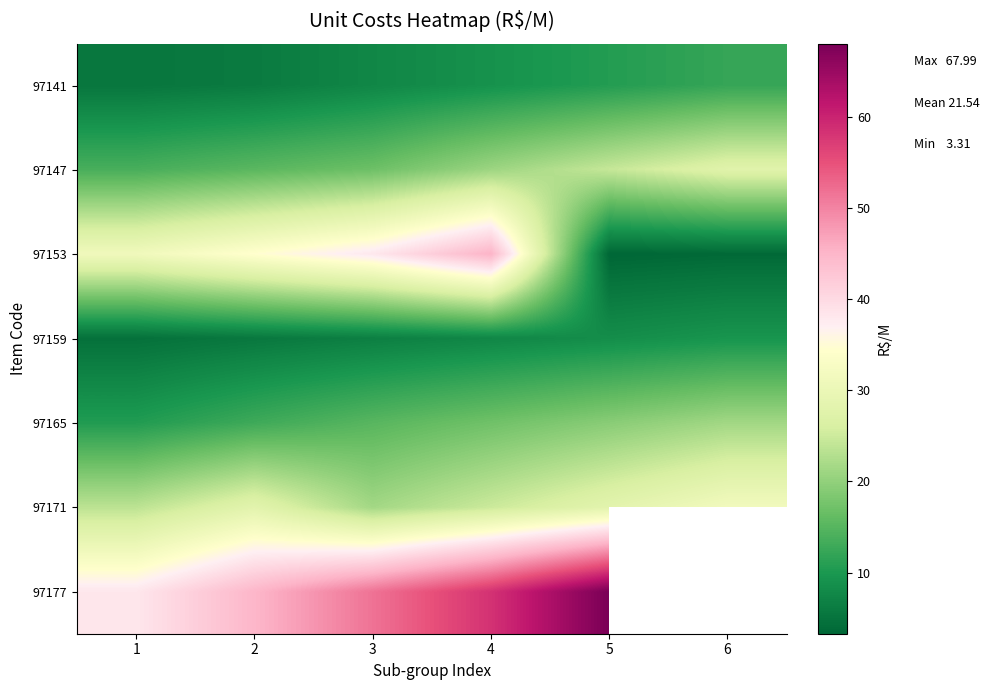

What is the spread (max minus min) of values at 1?

33.5